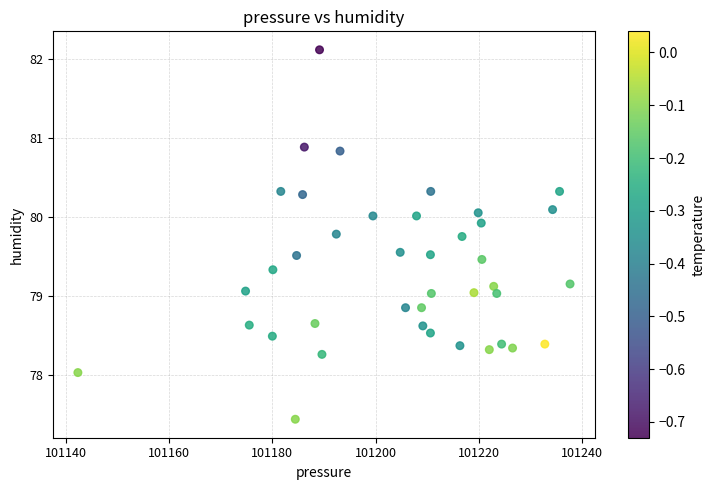

What is the range of X values (max minus min)?

95.3